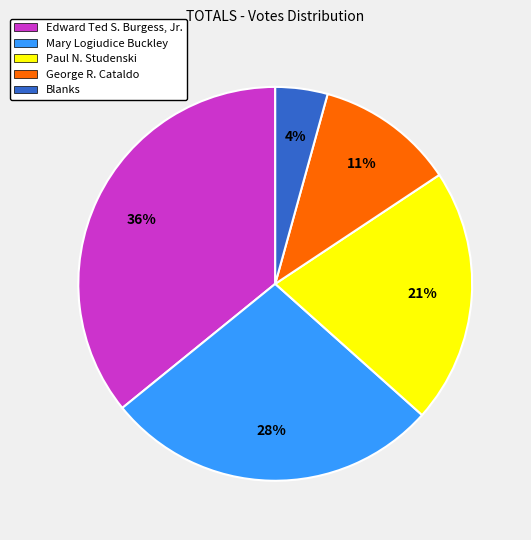

Does Paul N. Studenski account for over 50% of the chart?

No